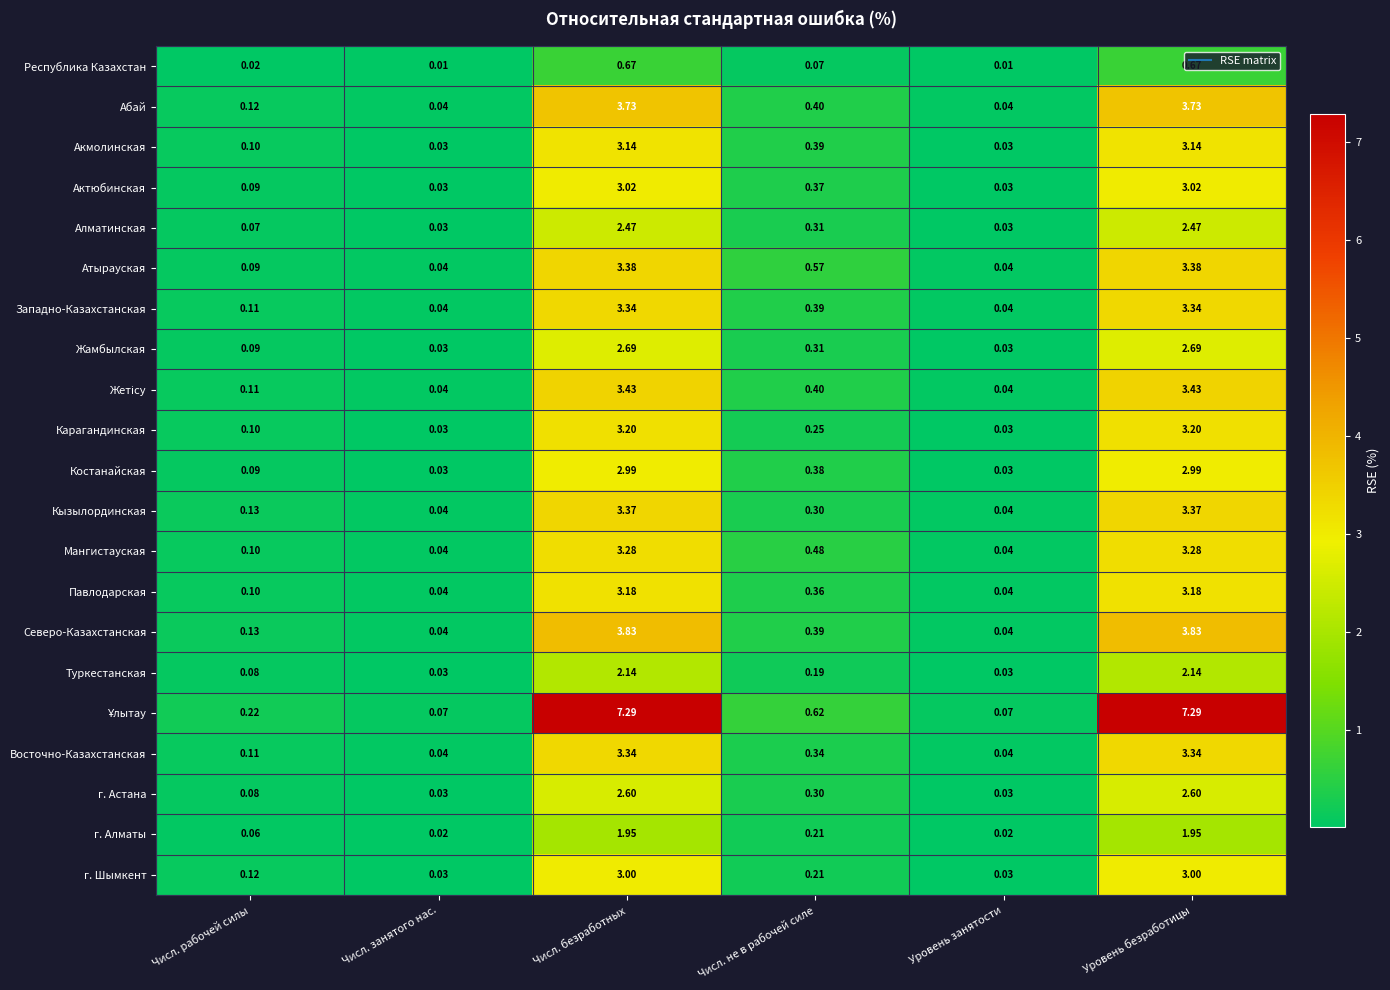

Is the value of Северо-Казахстанская at Уровень безработицы greater than the value of Туркестанская at Числ. рабочей силы?

Yes